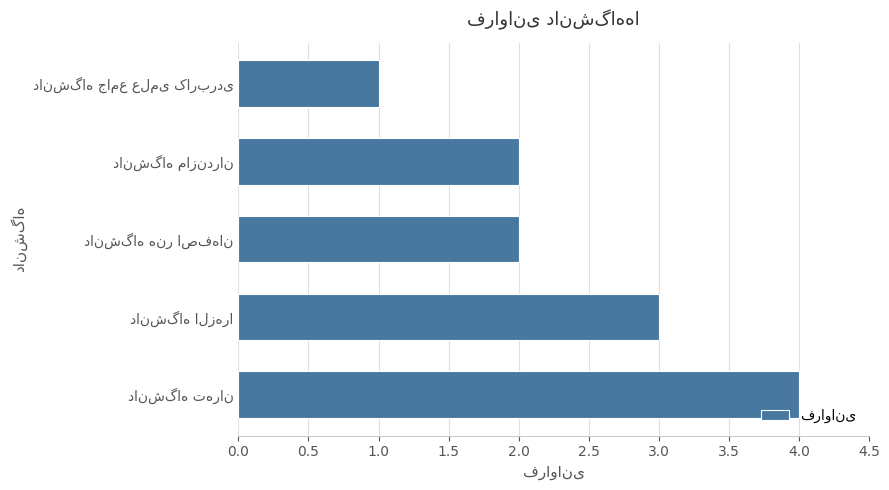

What is the sum of all values?

12